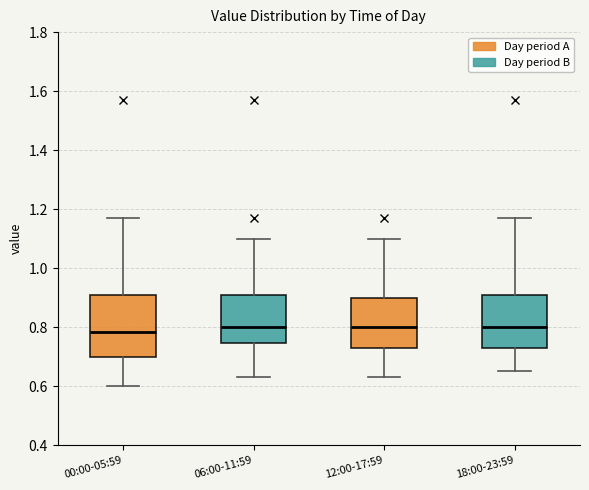

Where is the upper edge of the box for 00:00-05:59 on the y-axis? The values are not printed on the chart, so give them approximately, as read against the axis.

0.90